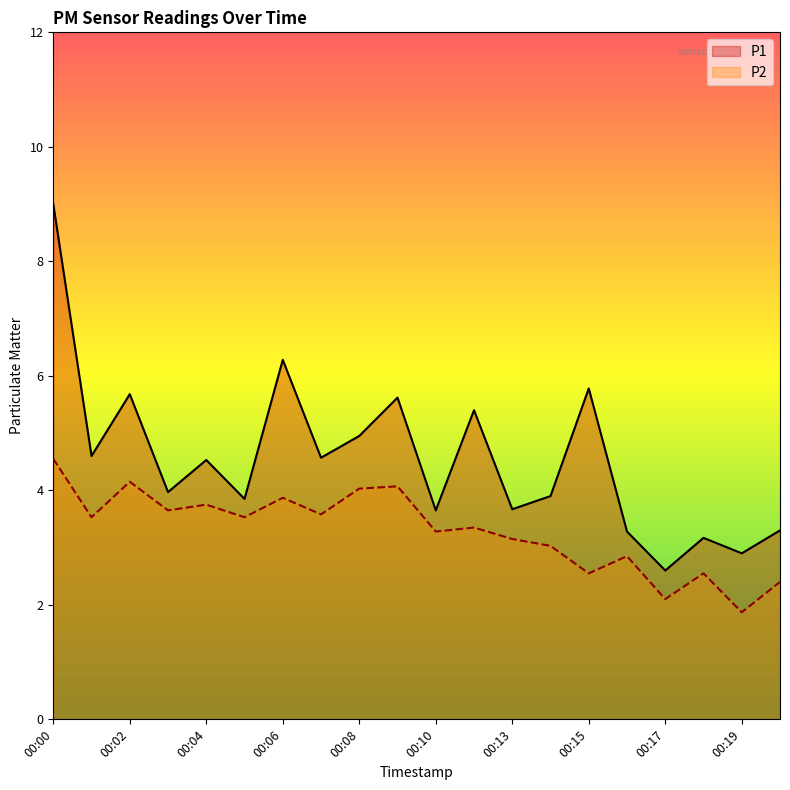

The value of P2 at 00:07 is 4.8. True or false?

False